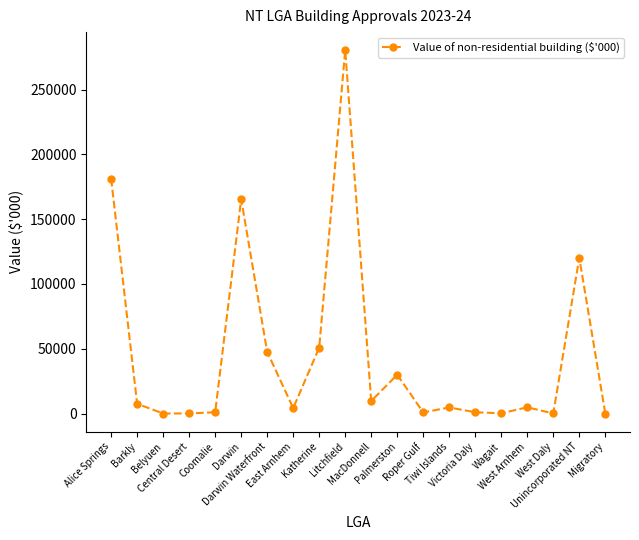

True or false: the data has more than 1 interior local peaks.

True